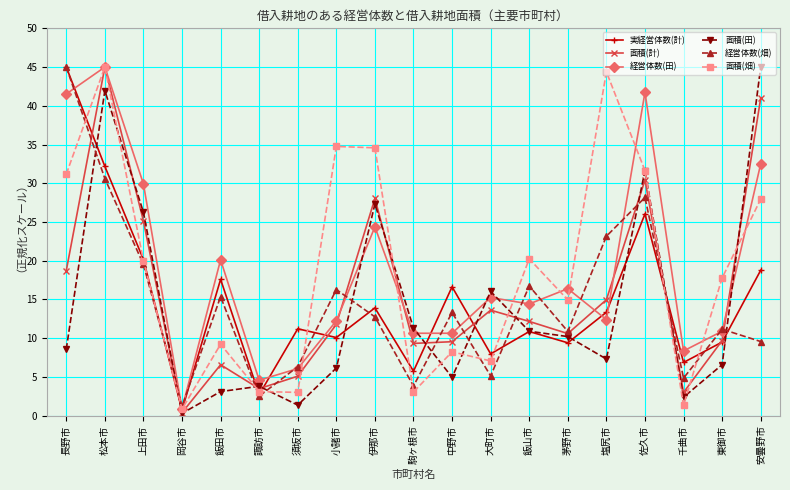

What is the value of the 実経営体数(計) point at the 9th from the left?

13.9